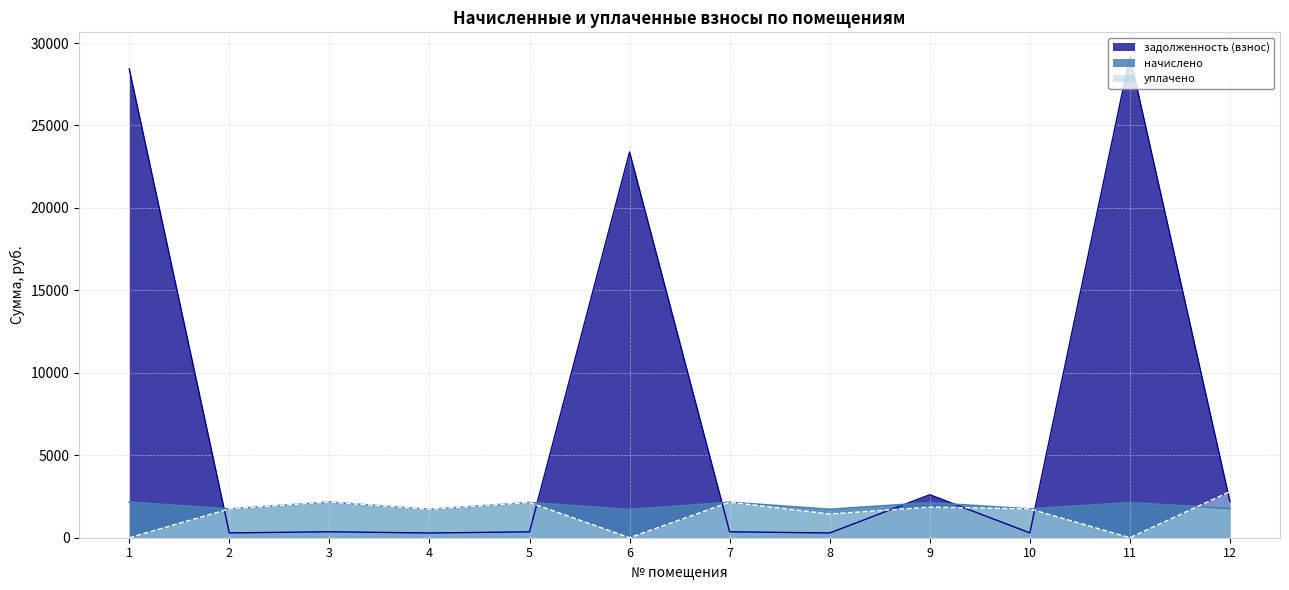

Reading left to right, what are all the values shown in this chart?

начислено: 1=2159.2	2=1745.8	3=2162.4	4=1720.4	5=2137.0	6=1707.7	7=2152.9	8=1723.6	9=2124.2	10=1745.8	11=2130.6	12=1768.1
уплачено: 1=0.0	2=1745.9	3=2162.4	4=1720.0	5=2137.3	6=0.0	7=2152.9	8=1436.3	9=1855.0	10=1745.8	11=0.0	12=2795.4
задолженность (взнос): 1=28432.0	2=291.0	3=360.4	4=286.7	5=356.1	6=23394.5	7=358.8	8=287.3	9=2607.5	10=293.1	11=29188.7	12=2197.1